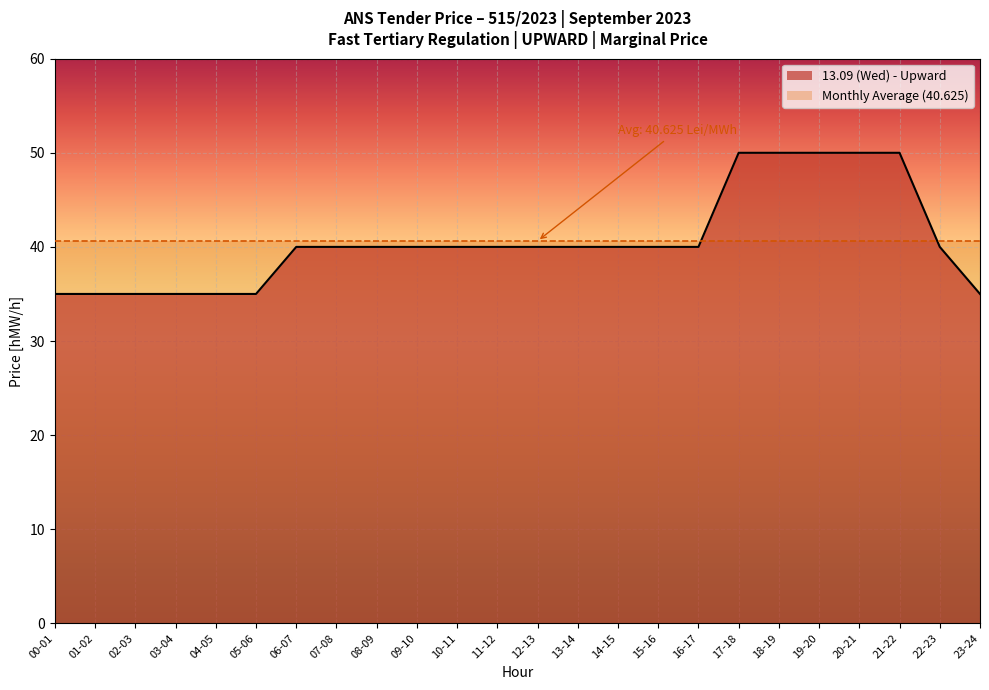

Does the chart display data point markers on the line(s)?

No